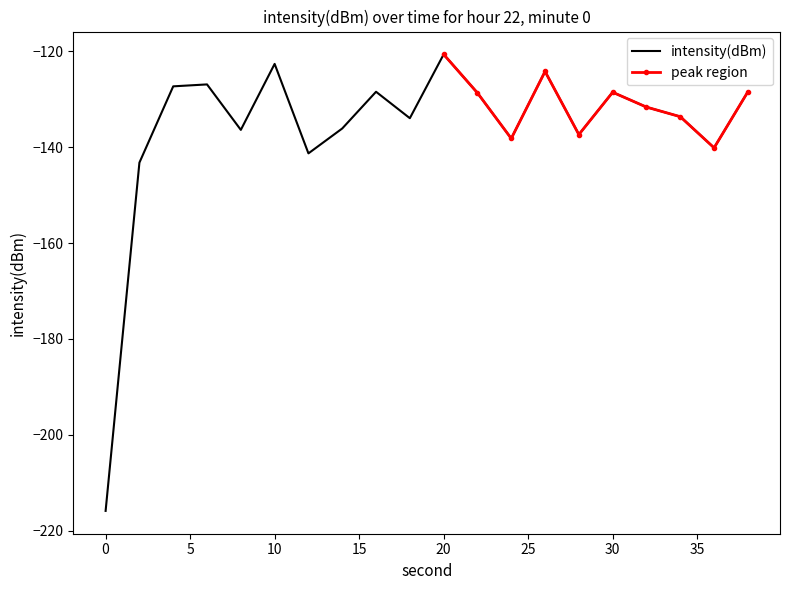

Between 30 and 24, which is larger?

30